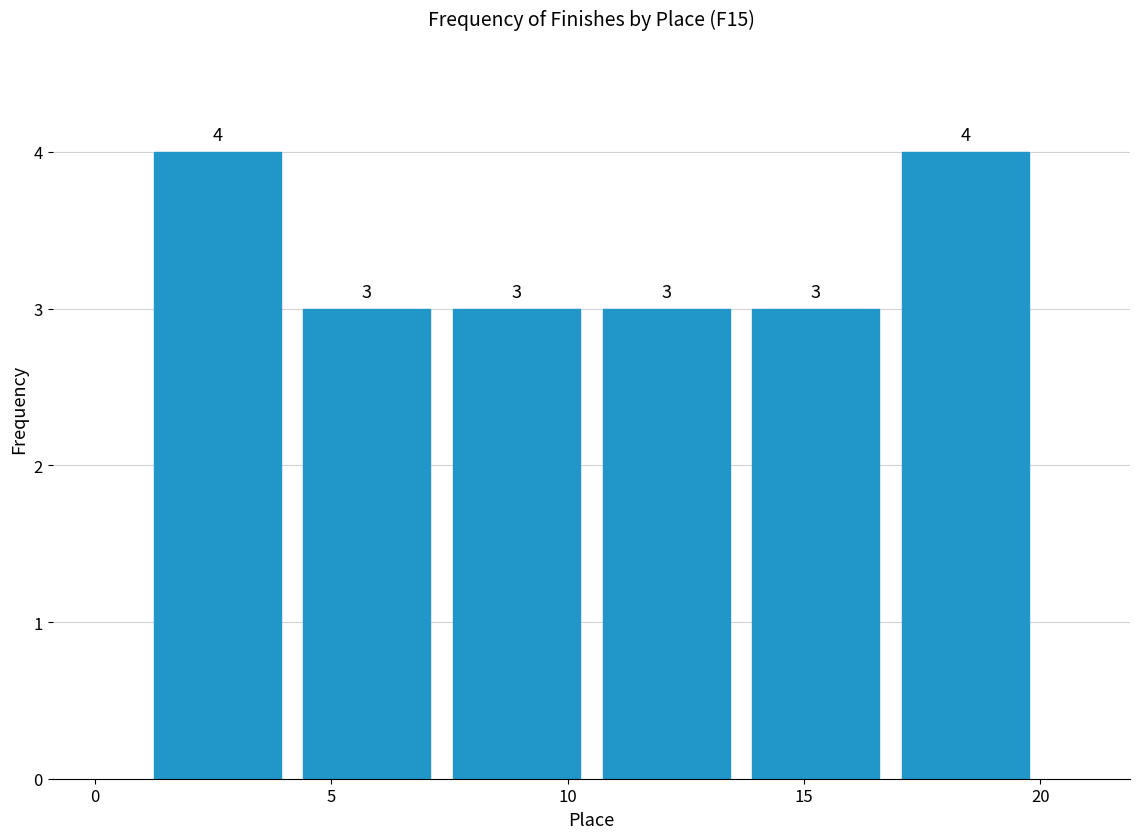

Reading left to right, transcribe this chart: for each bar, give the range it covers on the x-axis and its height. The bar edges are not printed on the chart, so give them approximately, as read against the axis.

1.0 to 4.0: 4
4.0 to 7.5: 3
7.5 to 10.5: 3
10.5 to 13.5: 3
13.5 to 17.0: 3
17.0 to 20.0: 4